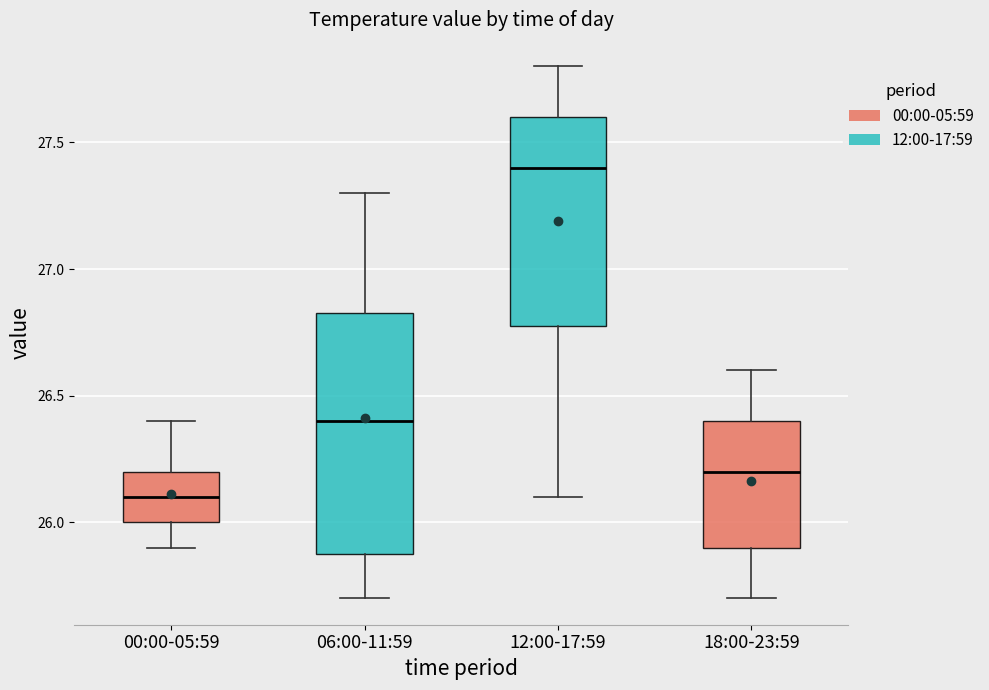

Reading left to right, transcribe this box plot: for each box, give where its median line is, the range the box spans, and where its two whiskers end, as read against the y-axis. The values are not printed on the chart, so give them approximately, as read against the axis.

00:00-05:59: median 26.10, box 26.00 to 26.20, whiskers 25.90 to 26.40
06:00-11:59: median 26.40, box 25.90 to 26.85, whiskers 25.70 to 27.30
12:00-17:59: median 27.40, box 26.80 to 27.60, whiskers 26.10 to 27.80
18:00-23:59: median 26.20, box 25.90 to 26.40, whiskers 25.70 to 26.60